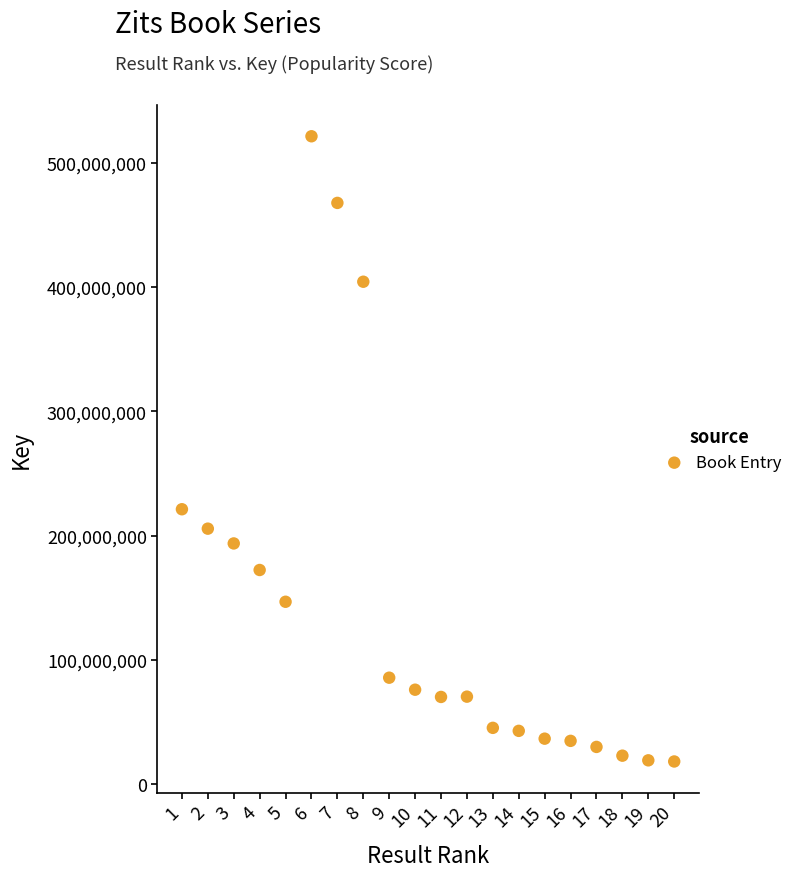

What is the range of X values (max minus min)?

19